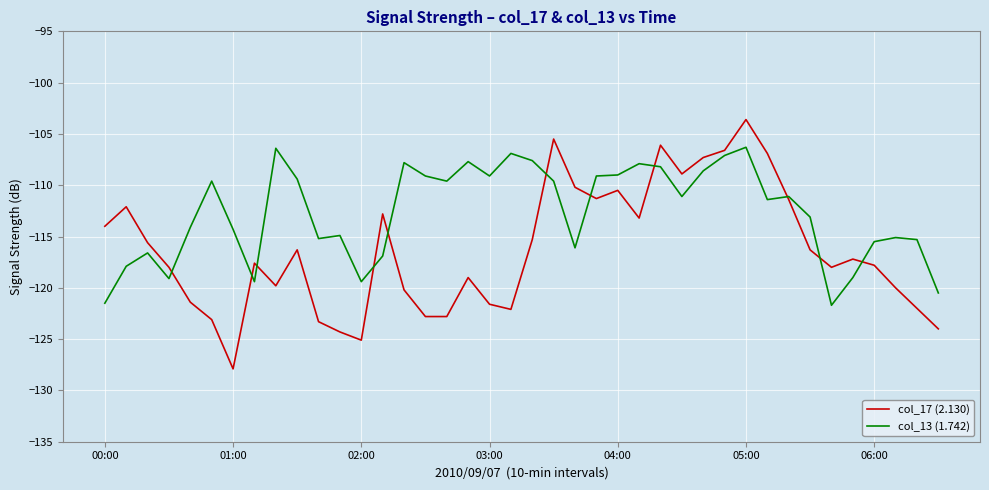

What is the difference between the maximum and minimum values in the col_17 (2.130) series?

24.3